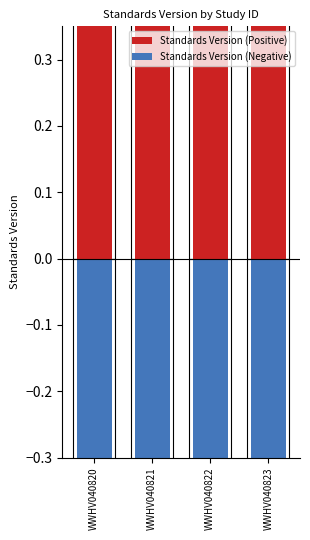

The Standards Version (Positive) series shows 2 at WWHV040823. True or false?

False